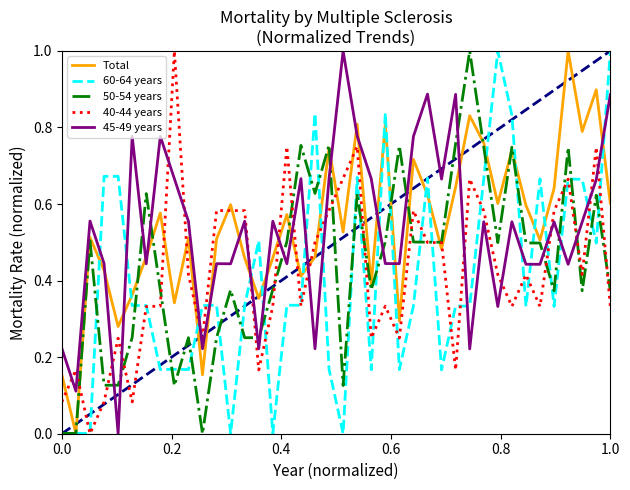

What is the highest value of the 40-44 years series?

1.0